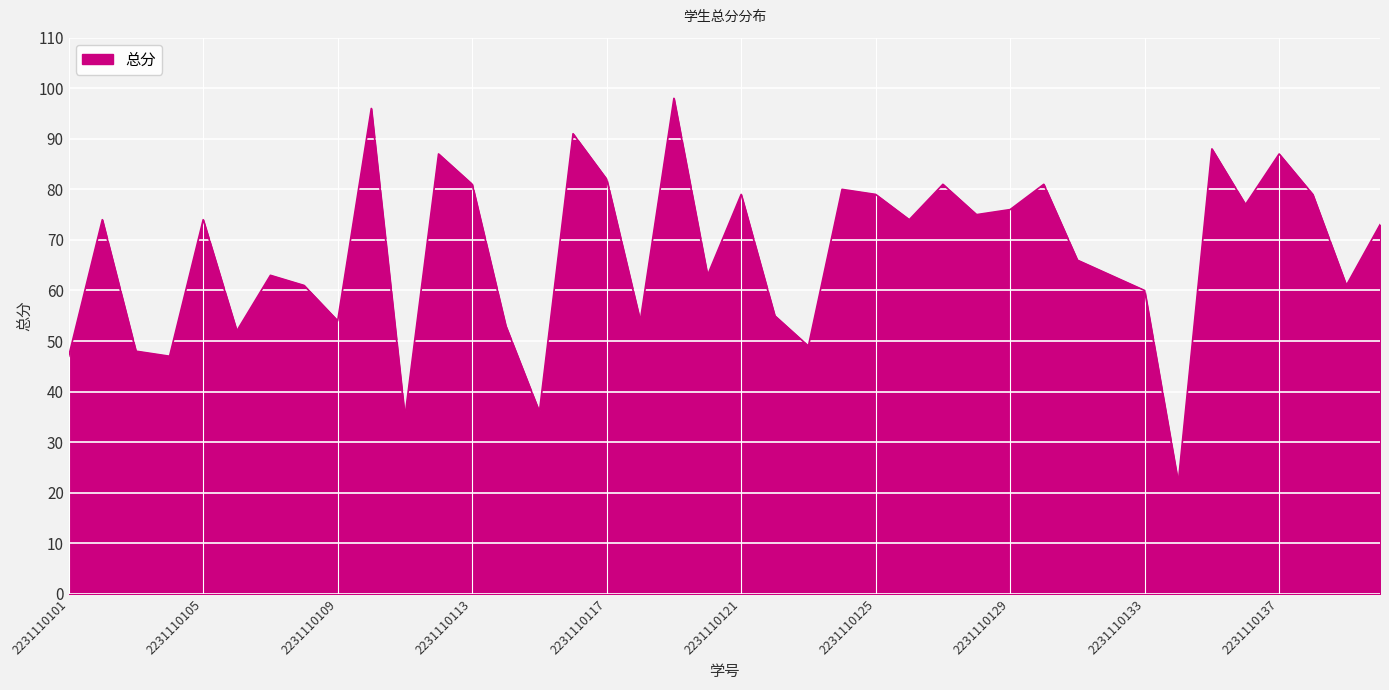

What is the maximum value shown in the chart?

98